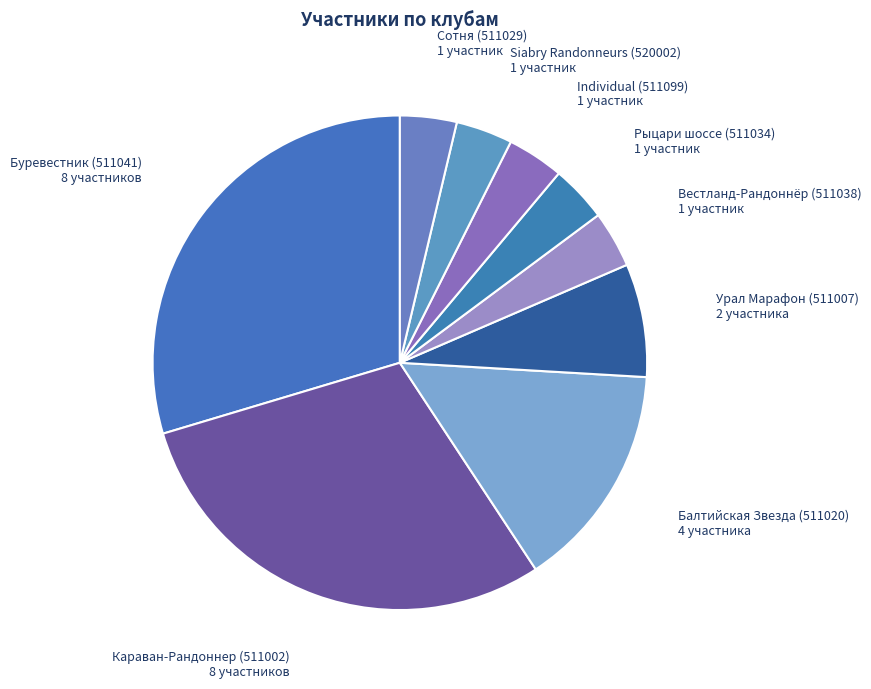

Does any single category account for the majority?

No